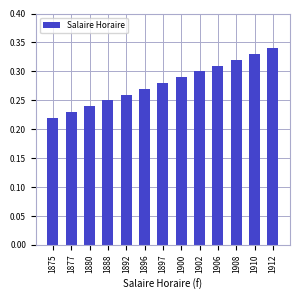

At which category does the chart reach its minimum across all series?

1875